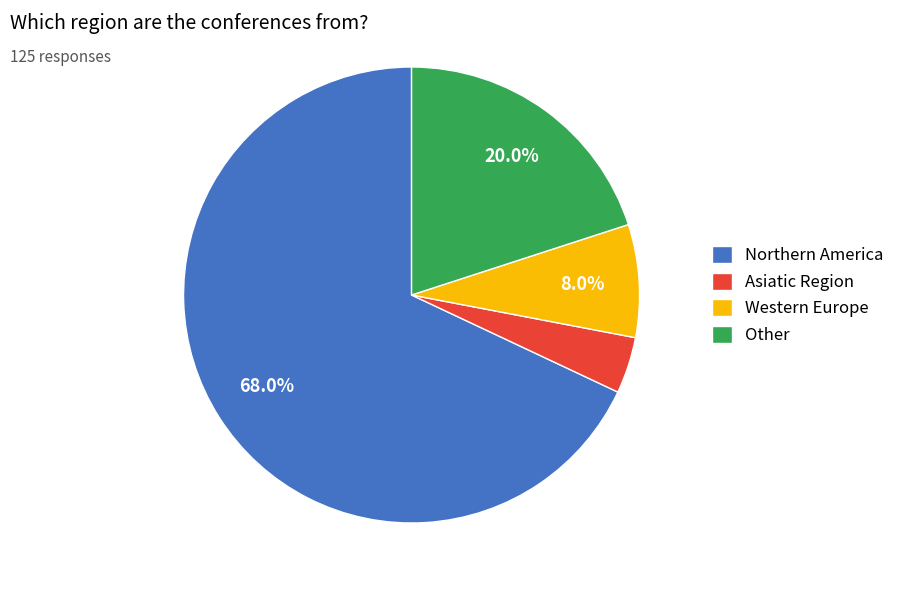

To the nearest percent, what portion does Northern America represent?

68%